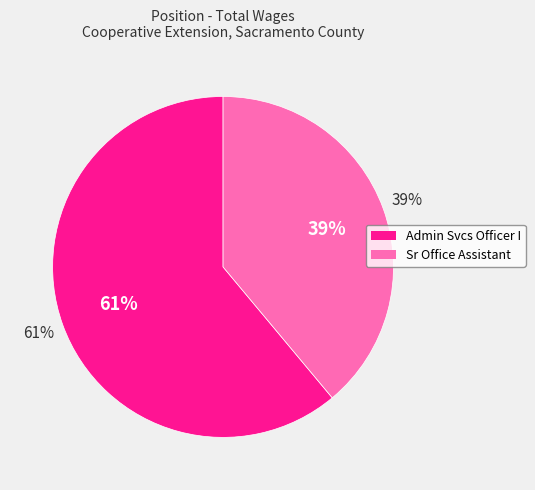

How many slices are in this pie chart?

2